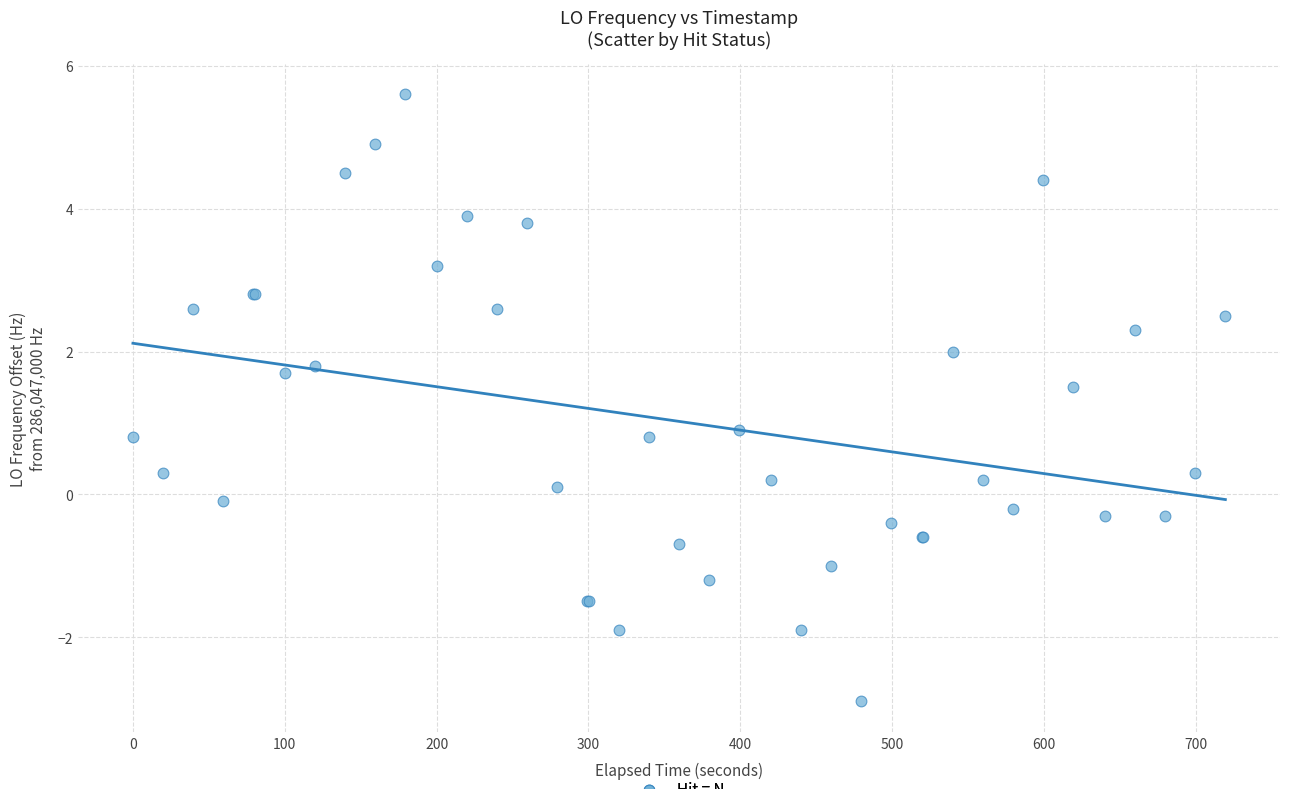

What Y value in the scatter plot is closest to 1?

0.9